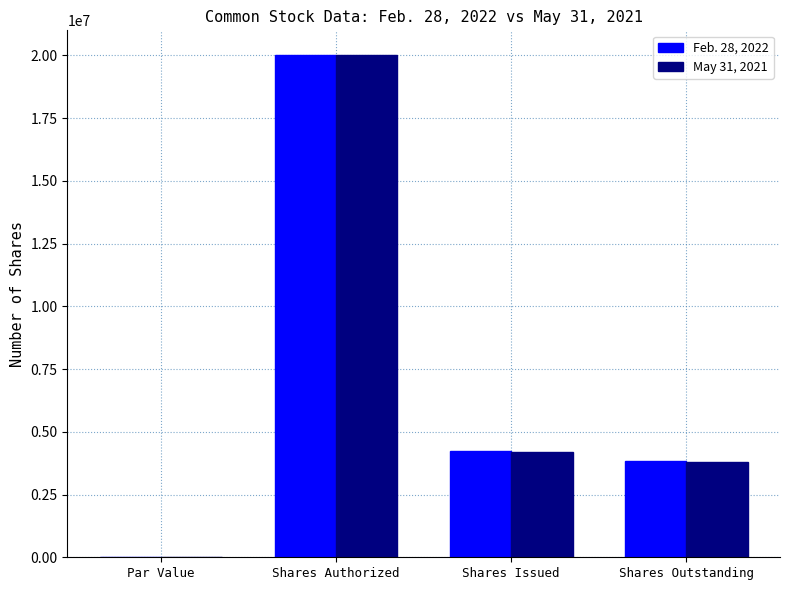

What is the maximum value shown in the chart?

20000000